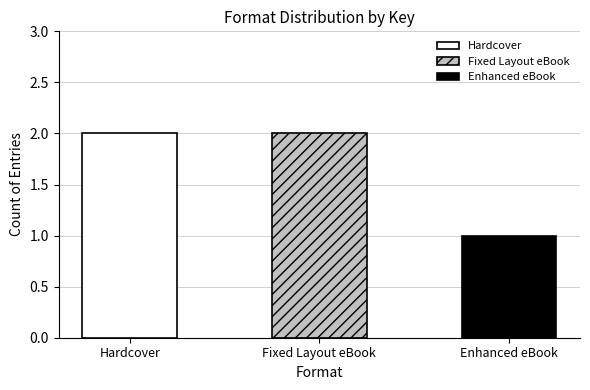

The value at Enhanced eBook is 1. True or false?

True